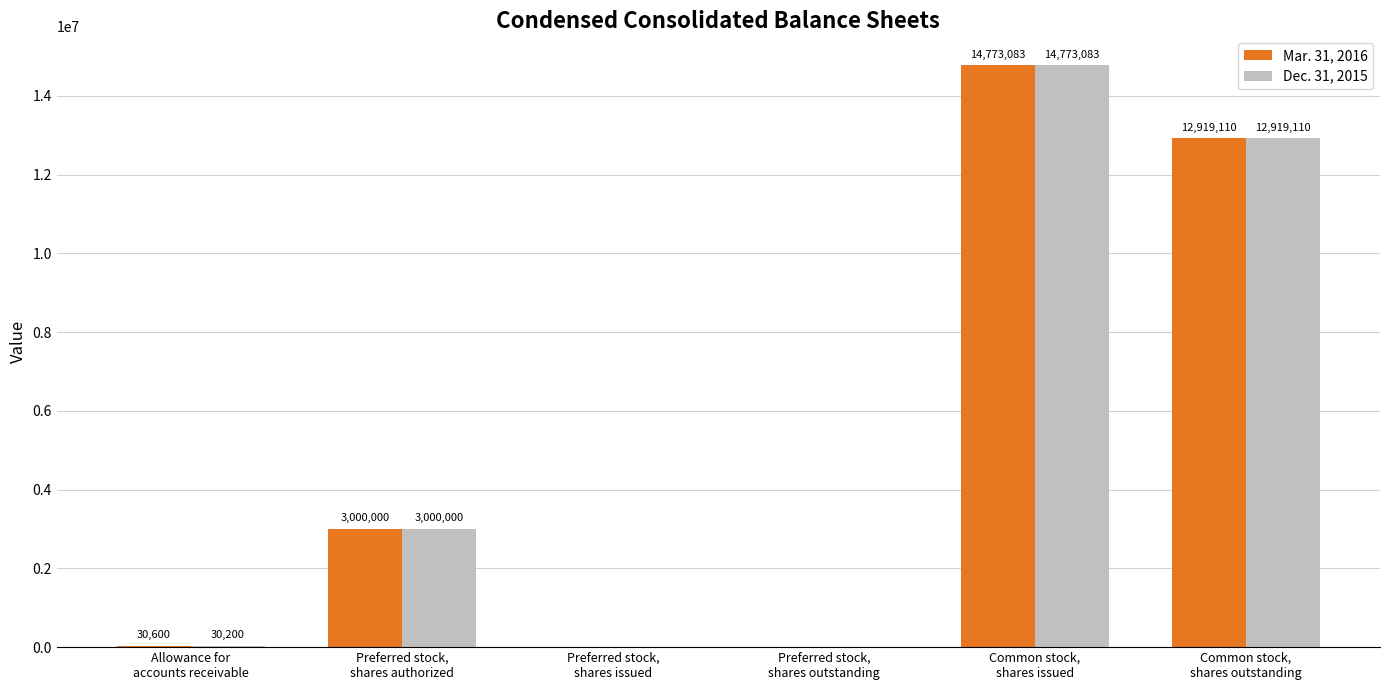

What is the total value across all series at Preferred stock,
shares authorized?

6000000